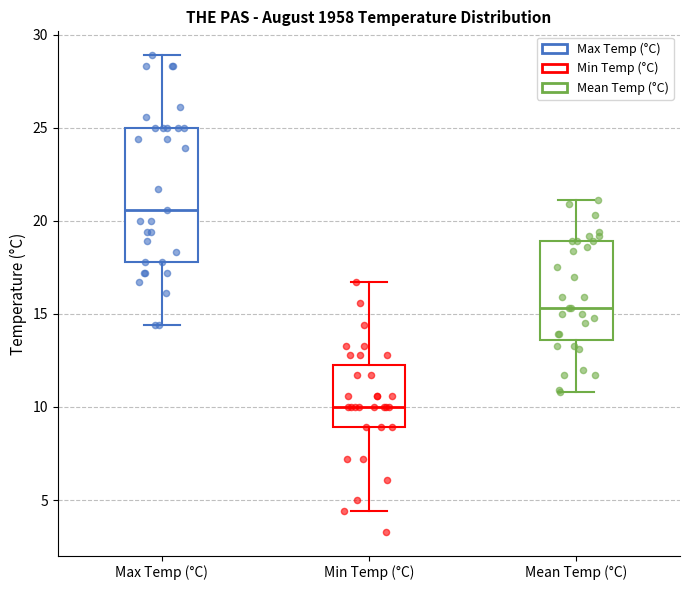

Reading left to right, read every box against the y-axis: the position of its median line, the range the box covers, and the ends of its whiskers. The values are not printed on the chart, so give them approximately, as read against the axis.

Max Temp (°C): median 20.5, box 18.0 to 25.0, whiskers 14.5 to 29.0
Min Temp (°C): median 10.0, box 9.0 to 12.5, whiskers 4.5 to 16.5
Mean Temp (°C): median 15.5, box 13.5 to 19.0, whiskers 11.0 to 21.0